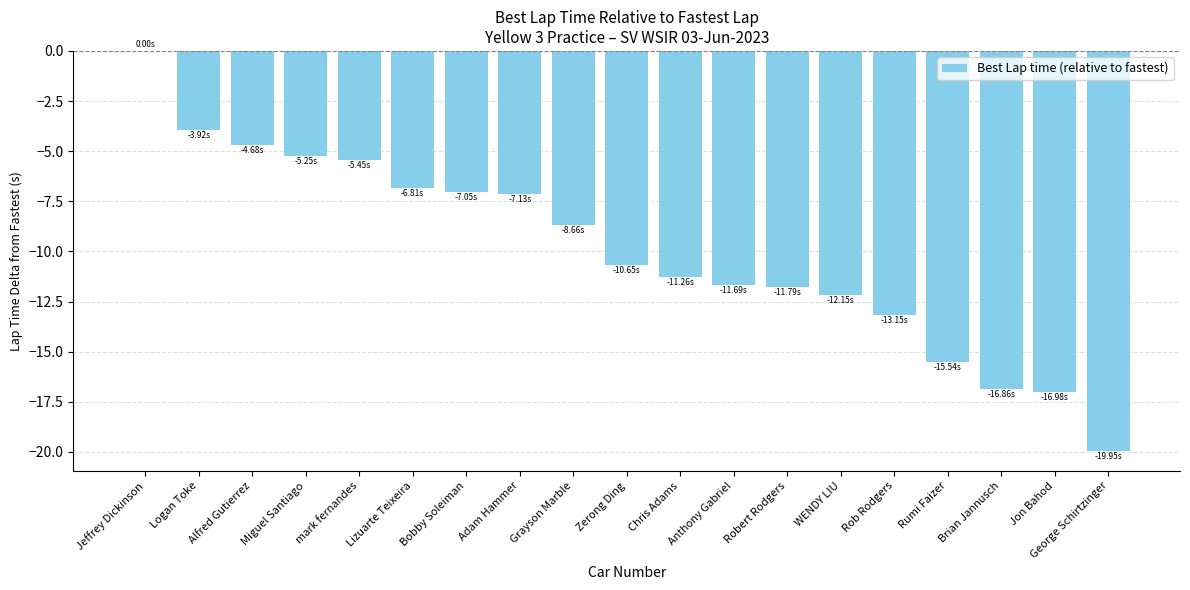

What is the change in value from Lizuarte Teixeira to Grayson Marble?

-1.8